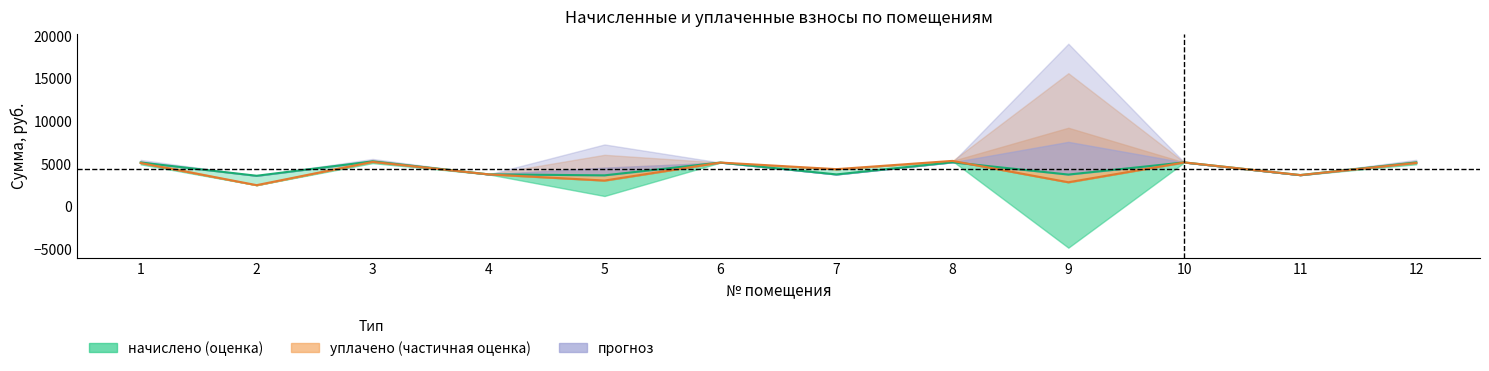

What is the difference between the maximum and second lowest values in the уплачено series?

2503.4